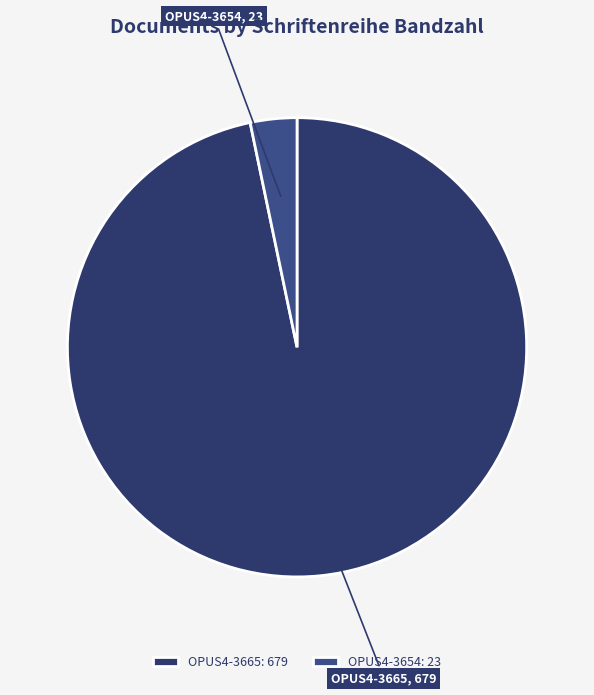

Combined, do OPUS4-3665 and OPUS4-3654 account for over 50%?

Yes